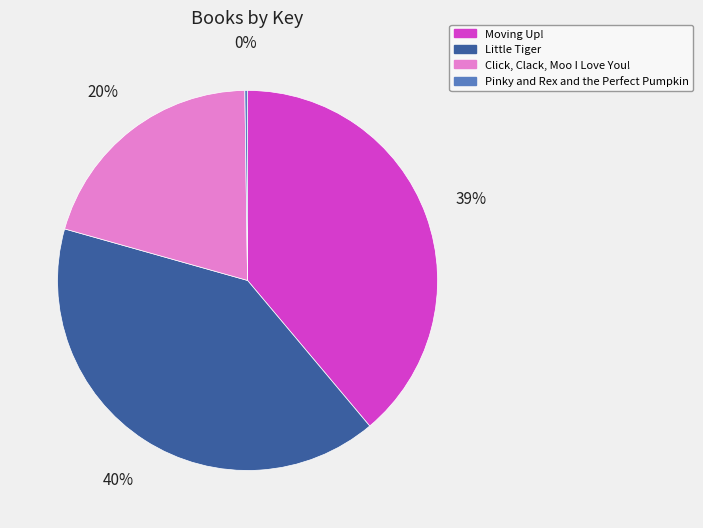

What percentage is the Little Tiger slice, to the nearest percent?

40%